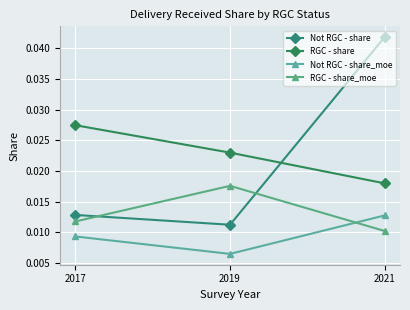

Where is RGC - share_moe nearest to the value 0?

2021